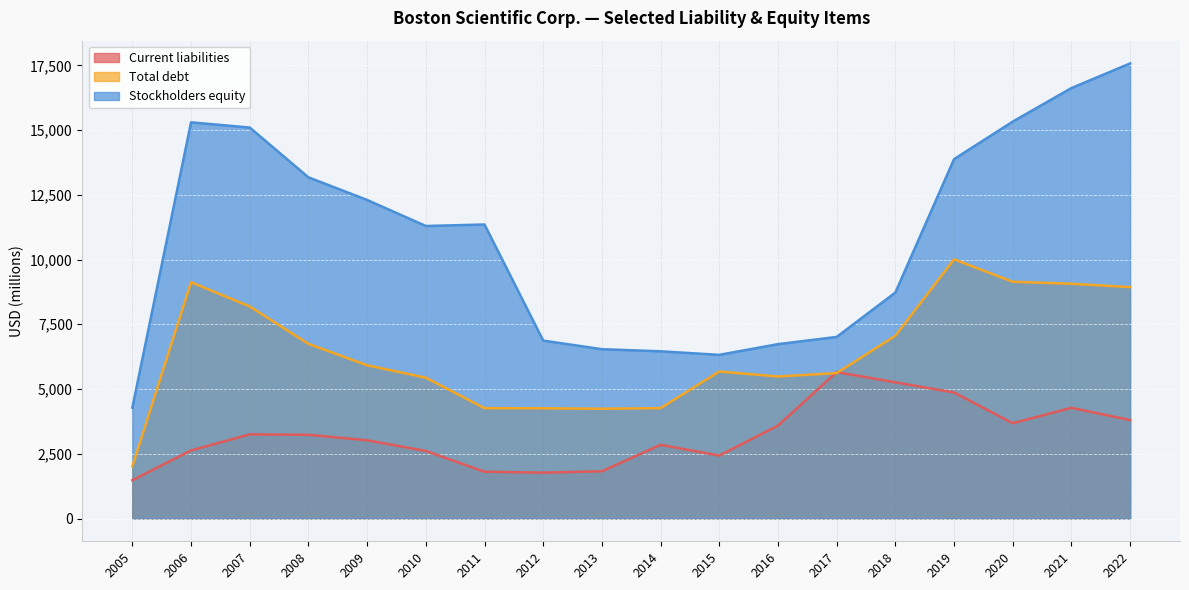

Between 2006 and 2009, which is larger?

2009